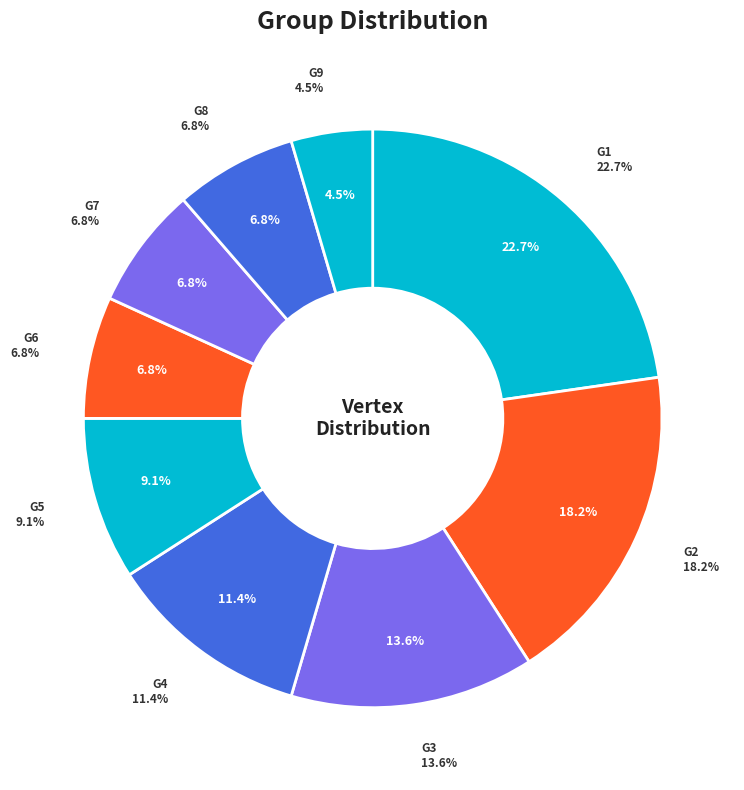

To the nearest percent, what is the difference between the G5 and G3 slice percentages?

5%